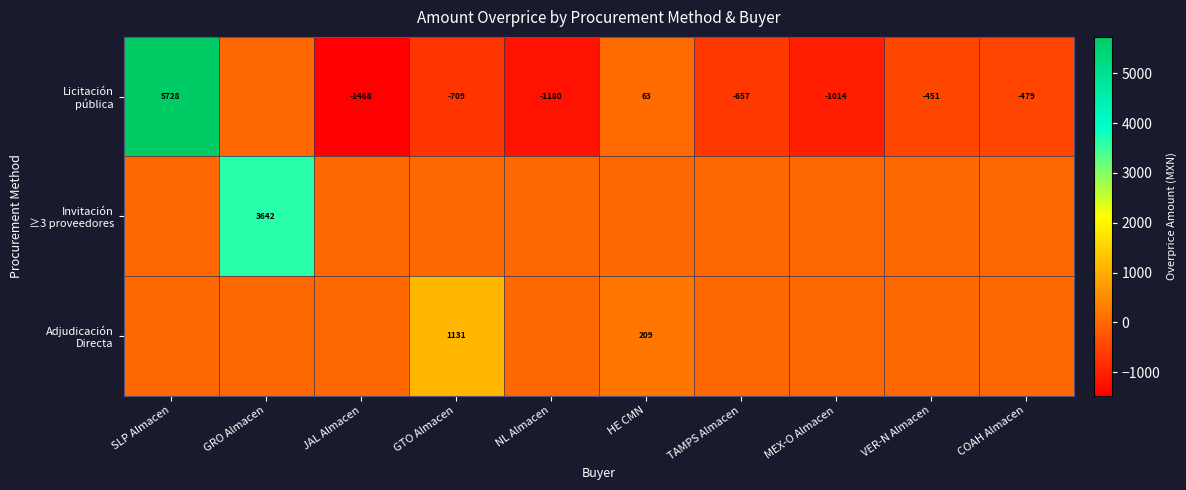

Which series has the largest range (max minus min)?

Licitación pública